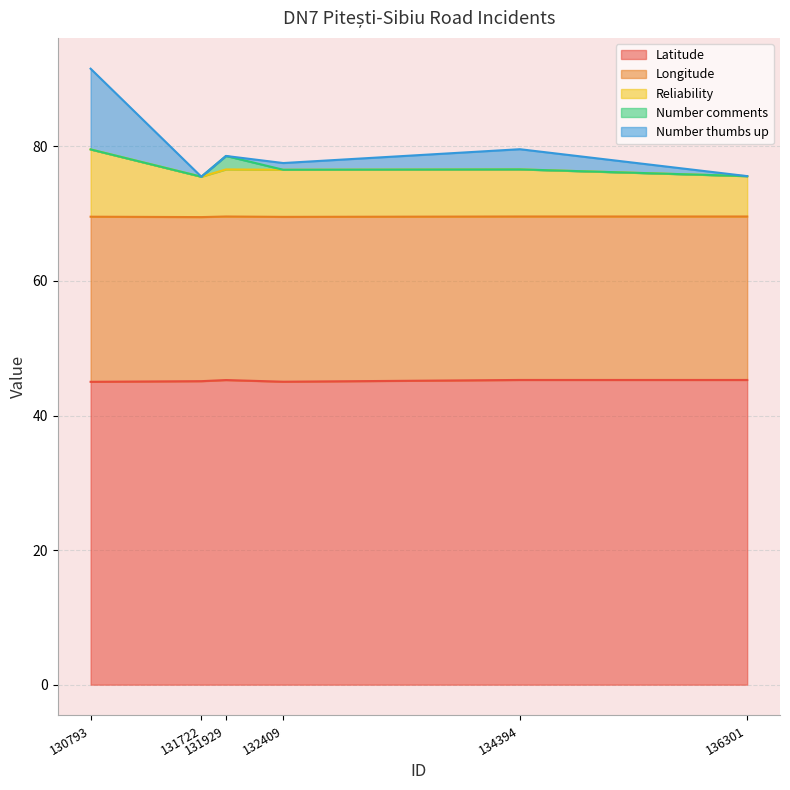

Does the chart have visible grid lines?

Yes